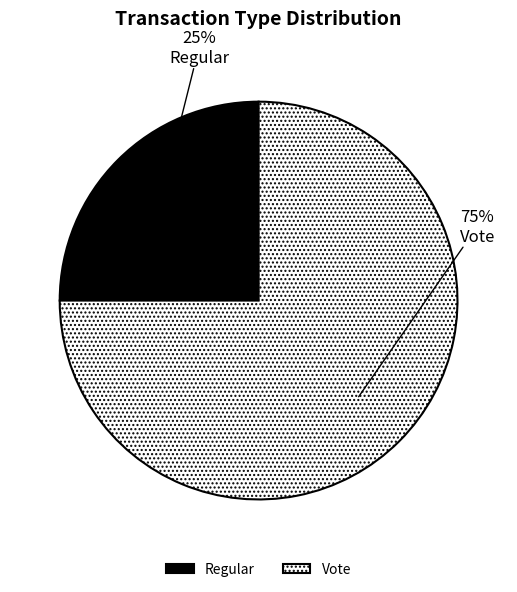

Between Regular and Vote, which is larger?

Vote